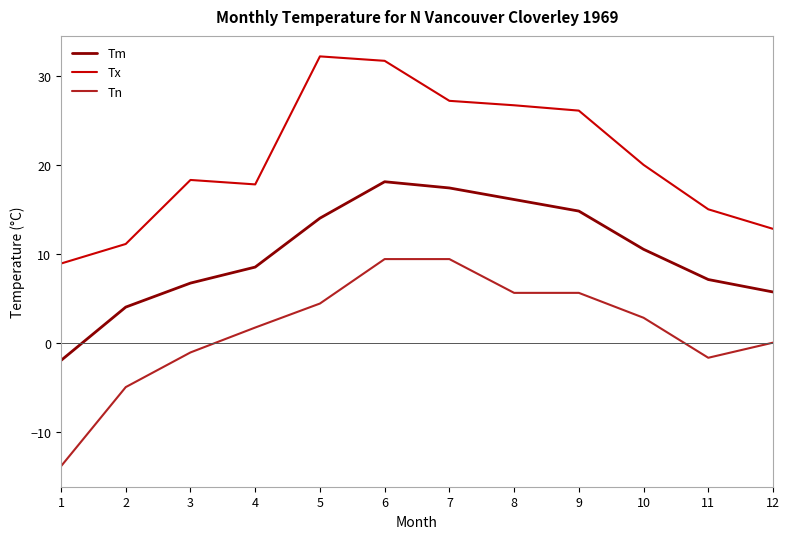

Which series changed the most between 1 and 2?

Tn